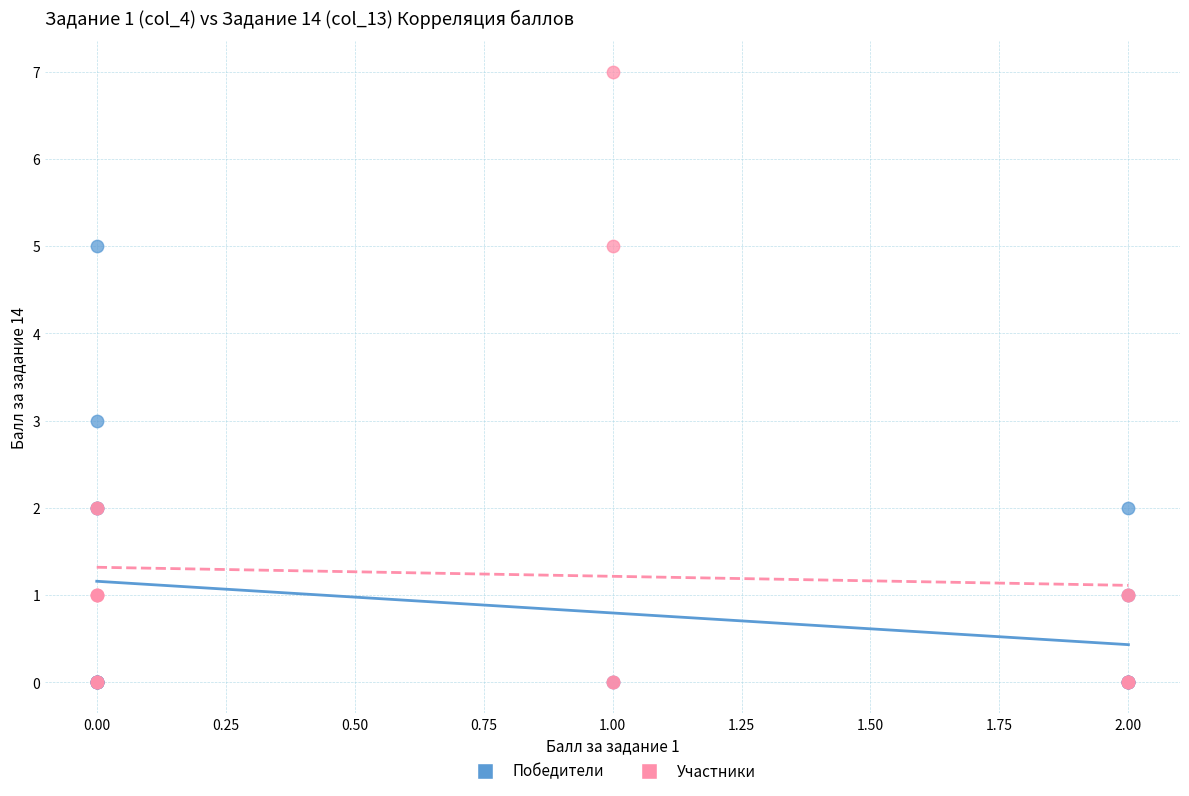

Which series has the widest spread of Y values?

Участники